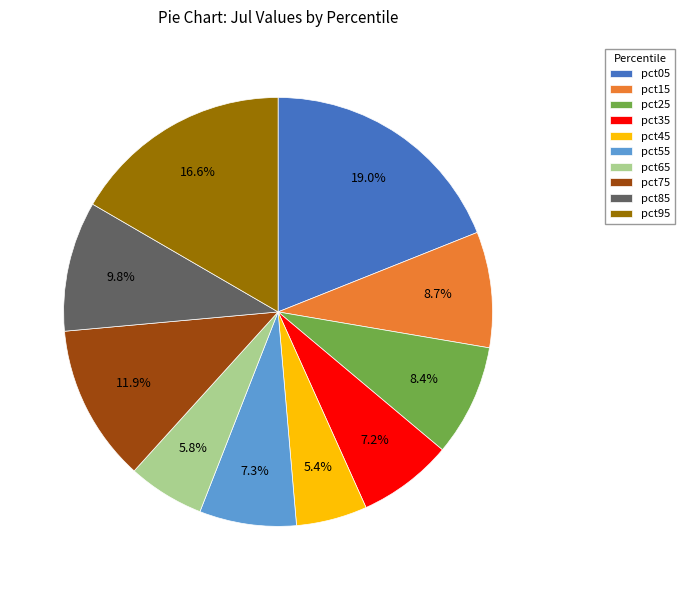

Which slice is the largest?

pct05